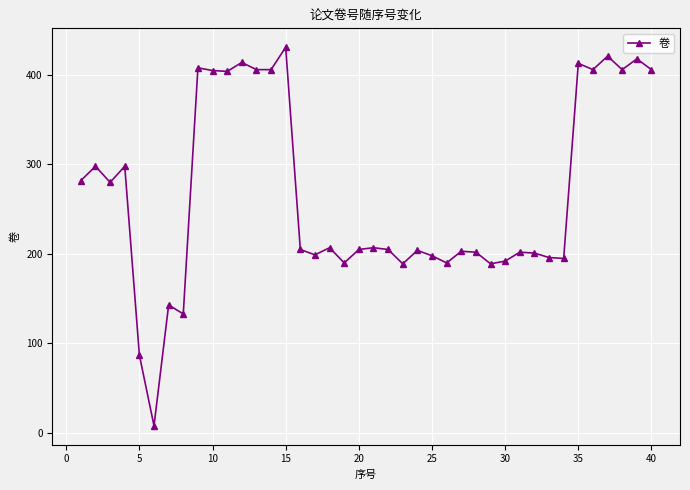

How many lines are shown in the chart?

1